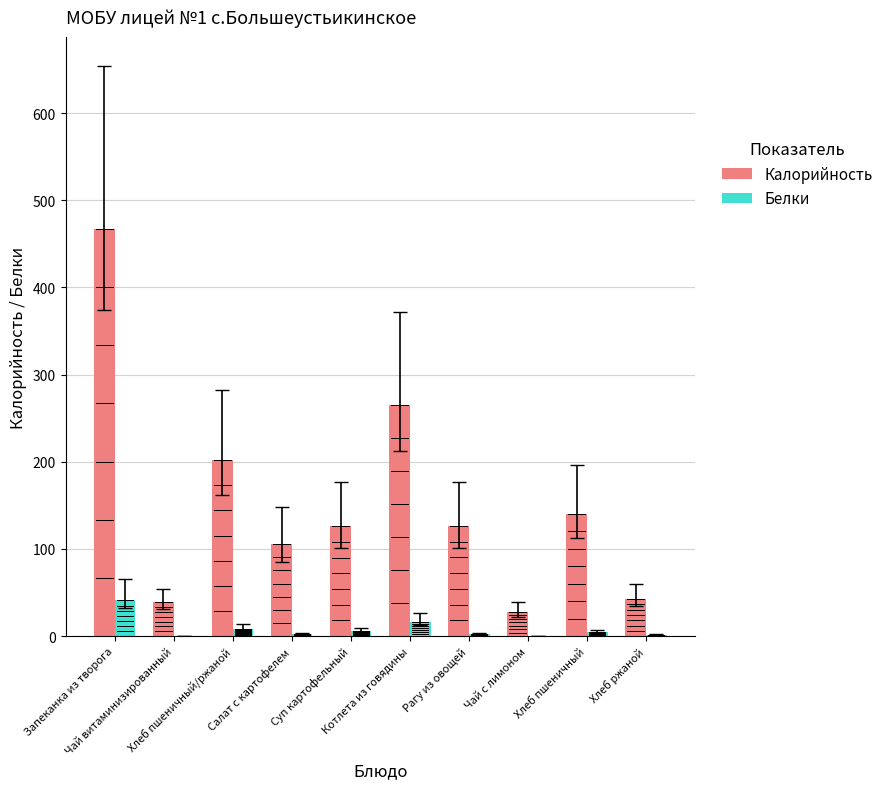

What are all the series names shown in the legend?

Калорийность, Белки